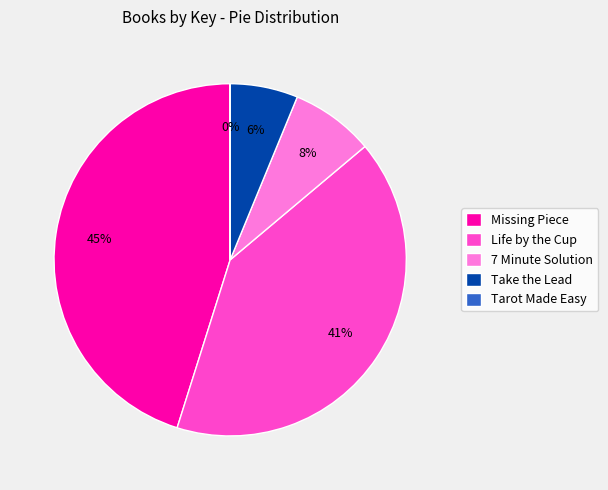

Which slice is the largest?

Missing Piece